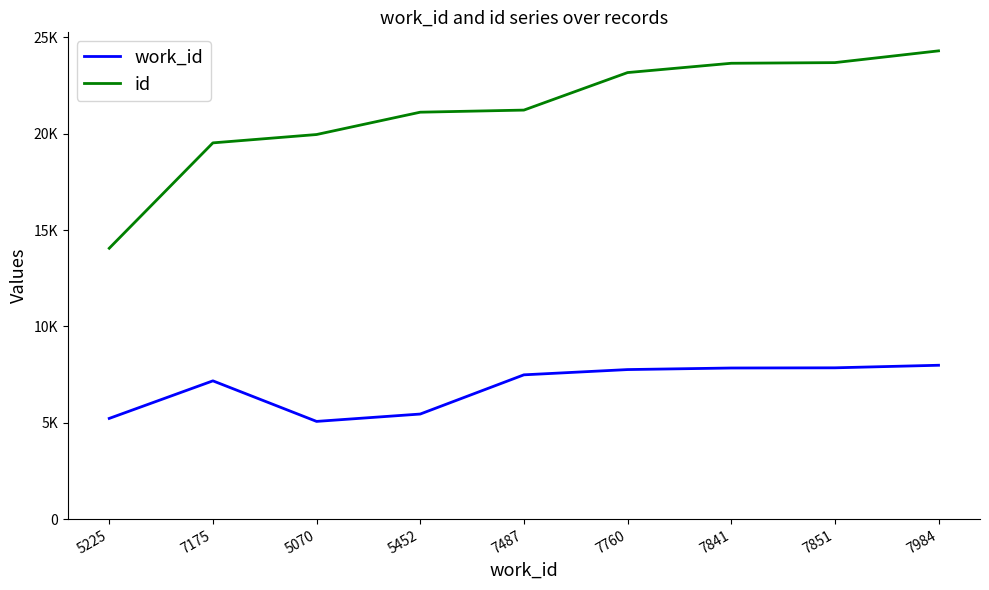

True or false: id and work_id intersect in this chart.

False